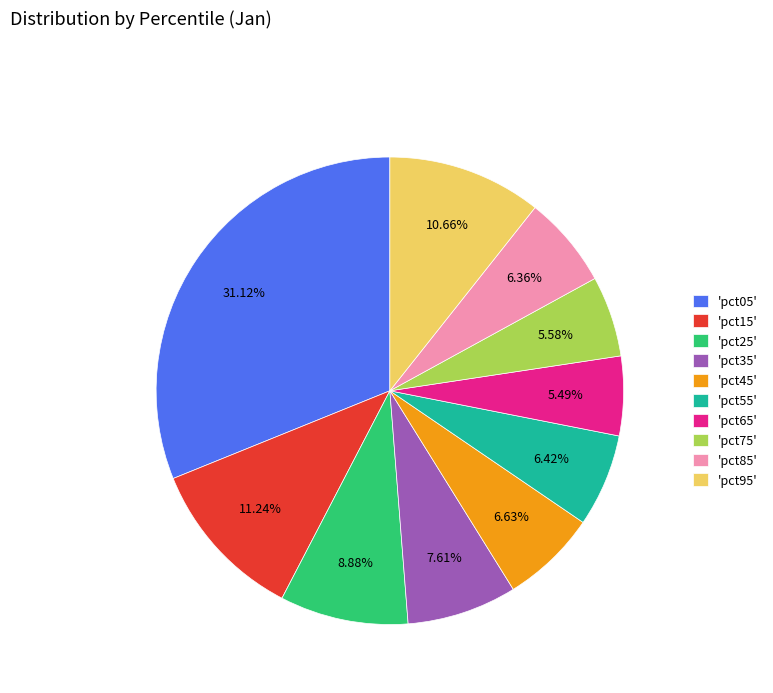

Does any single category account for the majority?

No